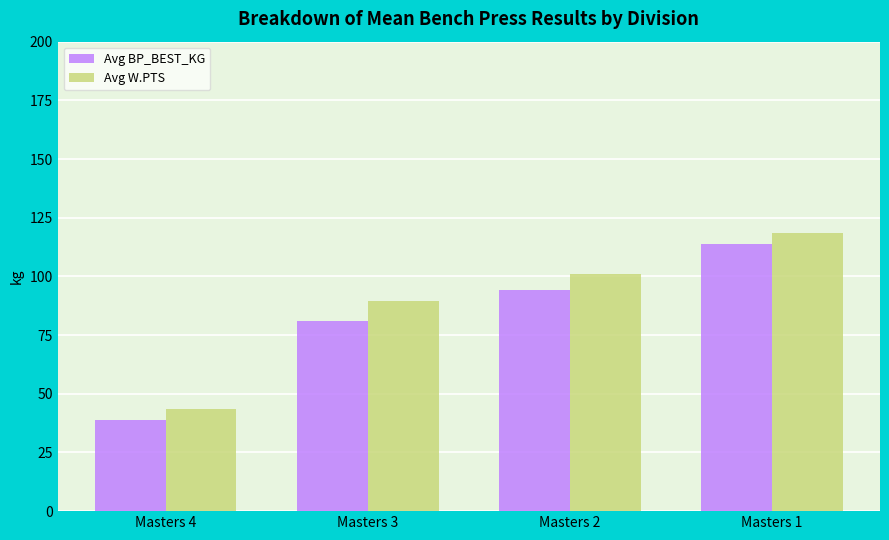

True or false: Avg BP_BEST_KG has a value of 94.1 at Masters 2.

True